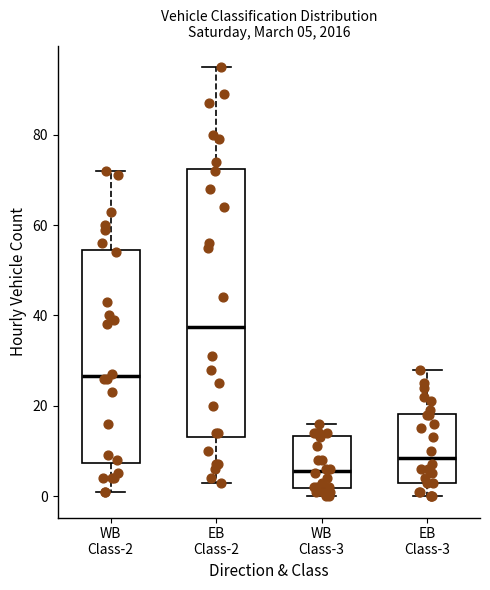

Which box's median line is the lowest?

WB Class-3